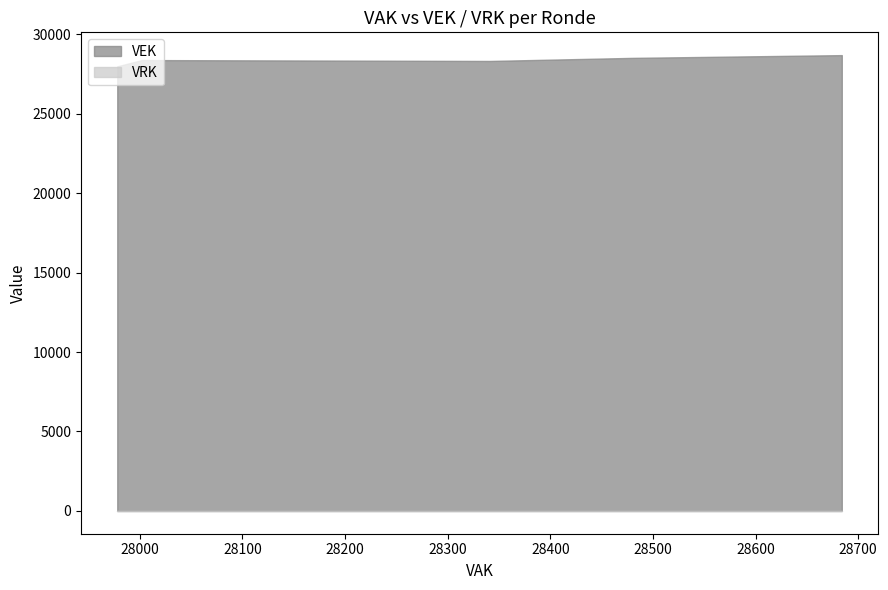

True or false: VEK and VRK intersect in this chart.

False